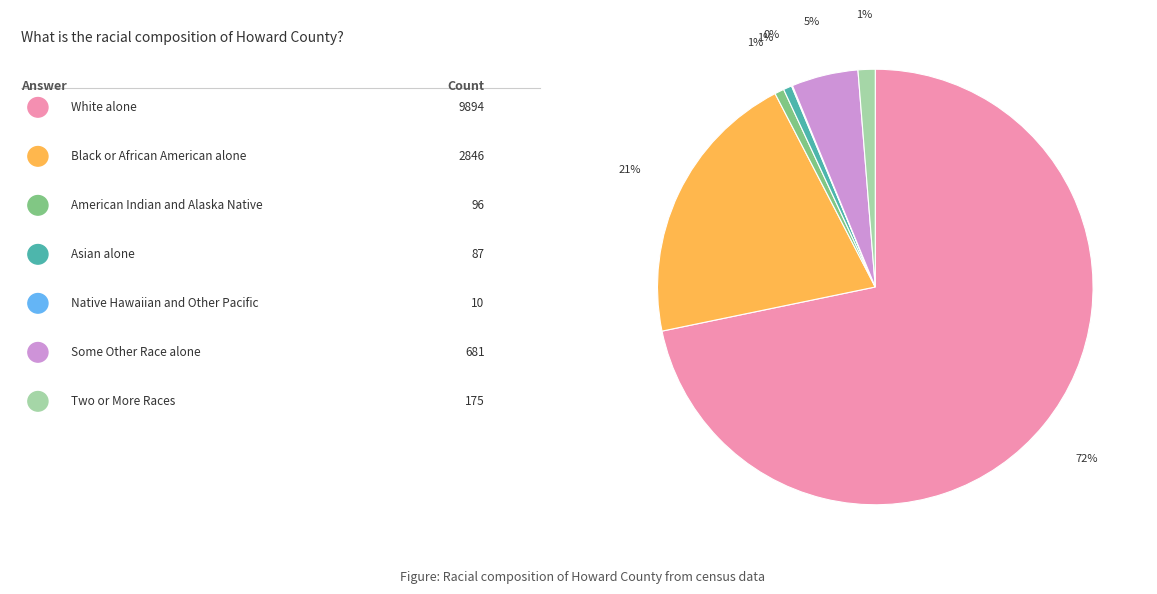

To the nearest percent, what is the average slice percentage?

14%